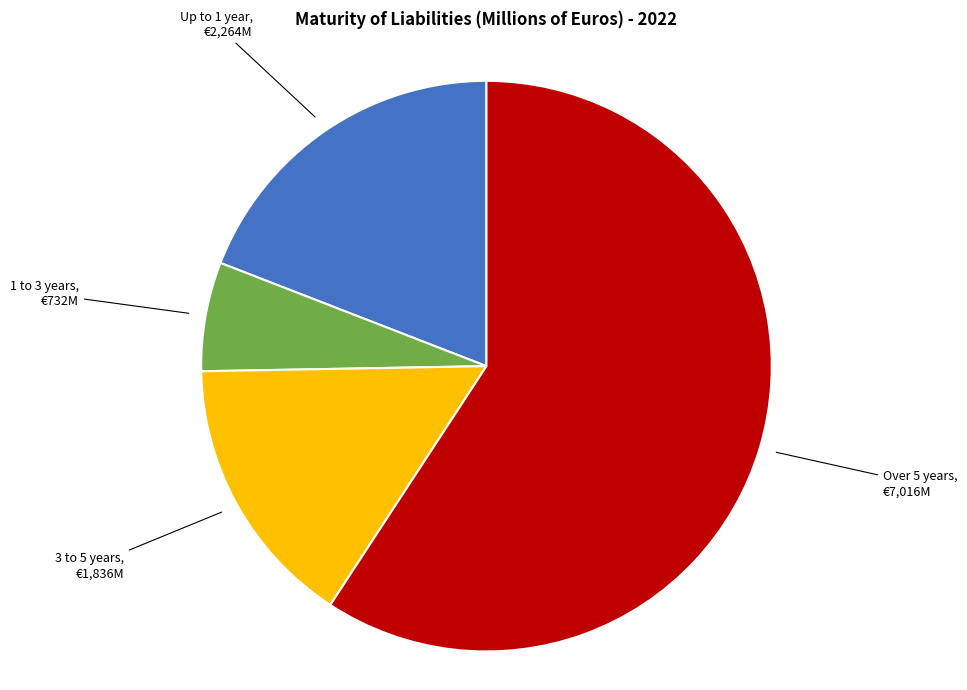

How many slices are in this pie chart?

4